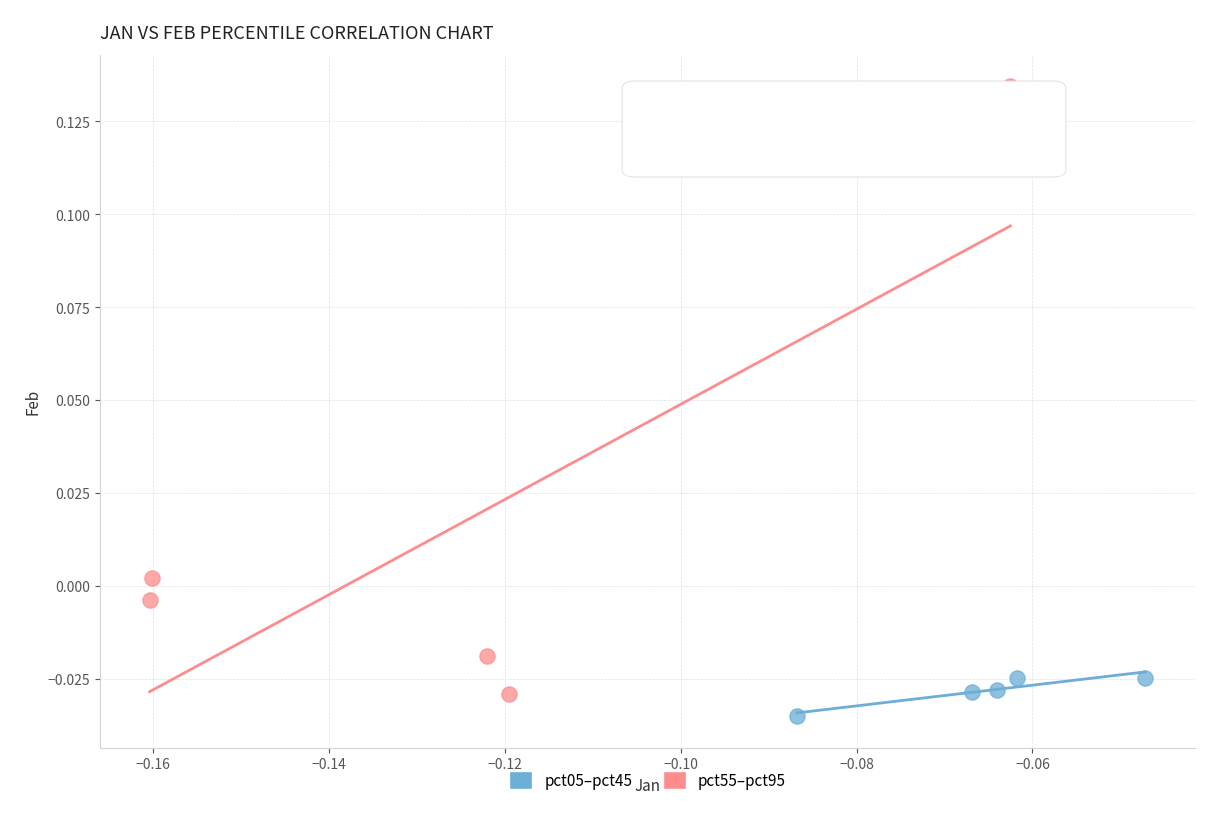

Which series has the widest spread of Y values?

pct55–pct95